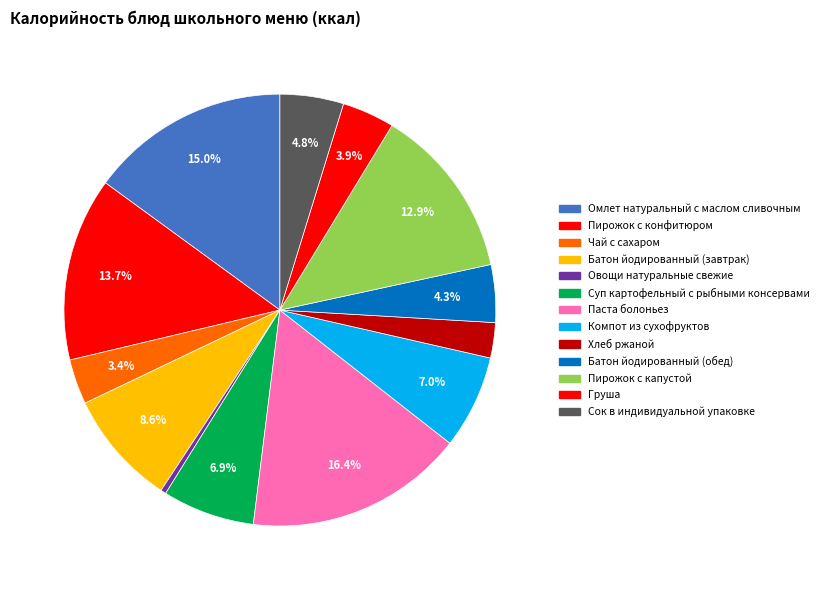

How many slices are in this pie chart?

13